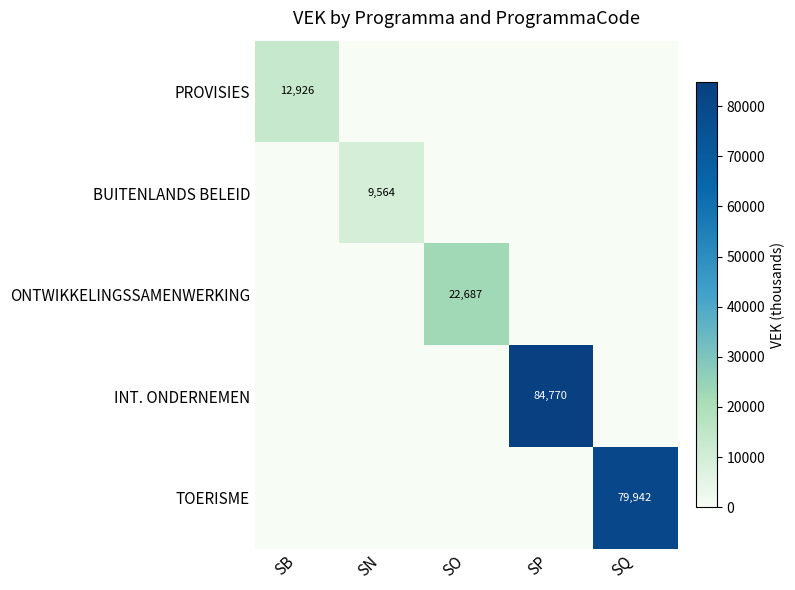

Is it true that PROVISIES equals 12926 at SB?

True